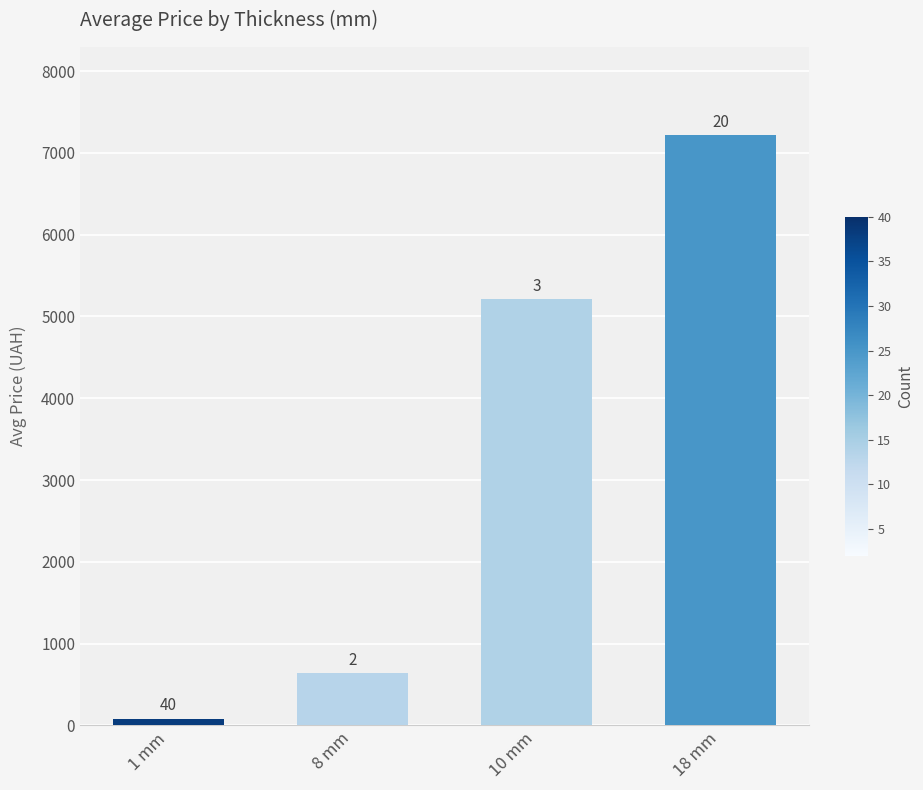

What position from the left is 8 mm?

2